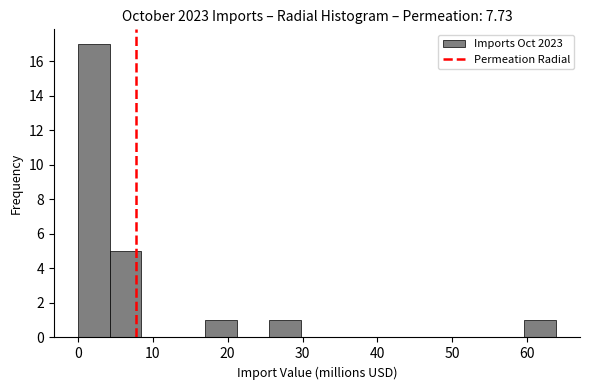

Reading left to right, list every bar in this chart as the range it spans on the x-axis followed by its height. Neither the bar edges nor the heights are printed on the chart, so give them approximately, as read against the axes.

0 to 4: 17
4 to 9: 5
9 to 13: 0
13 to 17: 0
17 to 21: 1
21 to 26: 0
26 to 30: 1
30 to 34: 0
34 to 38: 0
38 to 43: 0
43 to 47: 0
47 to 51: 0
51 to 55: 0
55 to 60: 0
60 to 64: 1